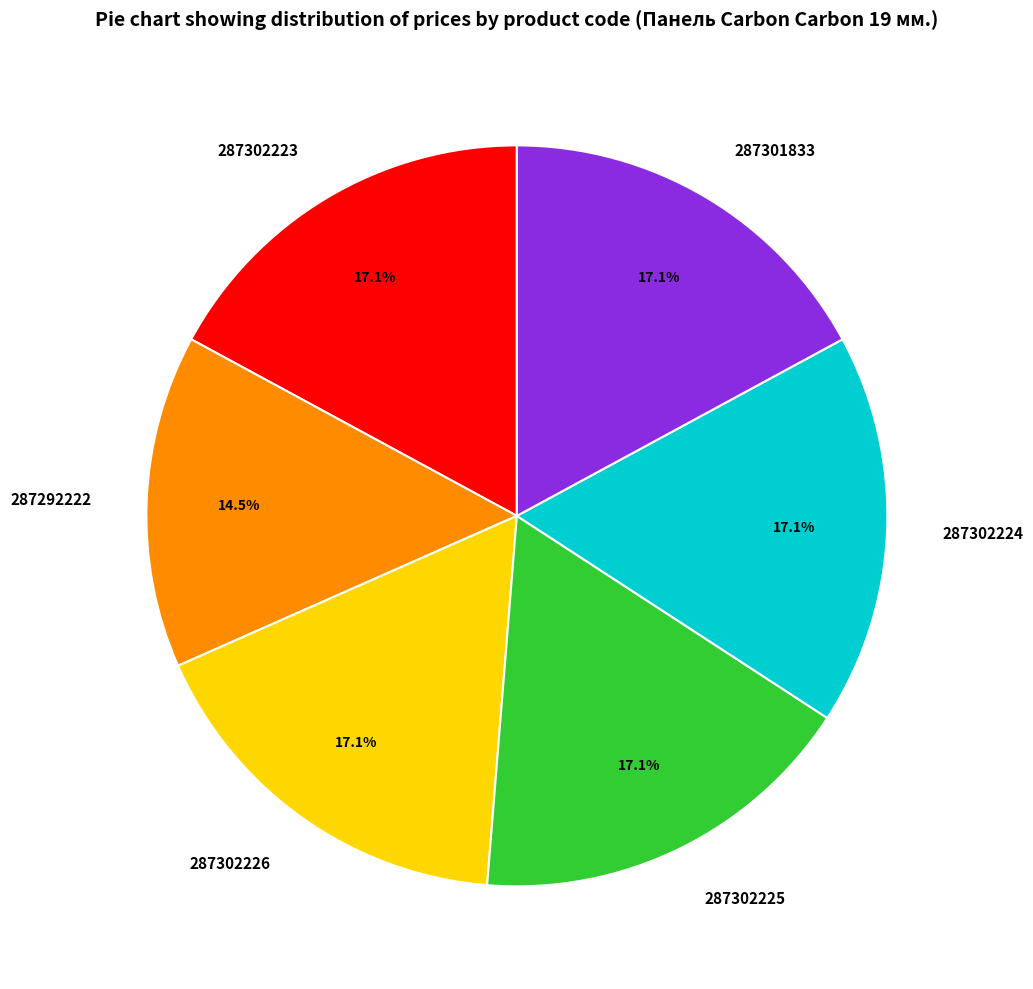

What percentage is the 287301833 slice, to the nearest percent?

17%